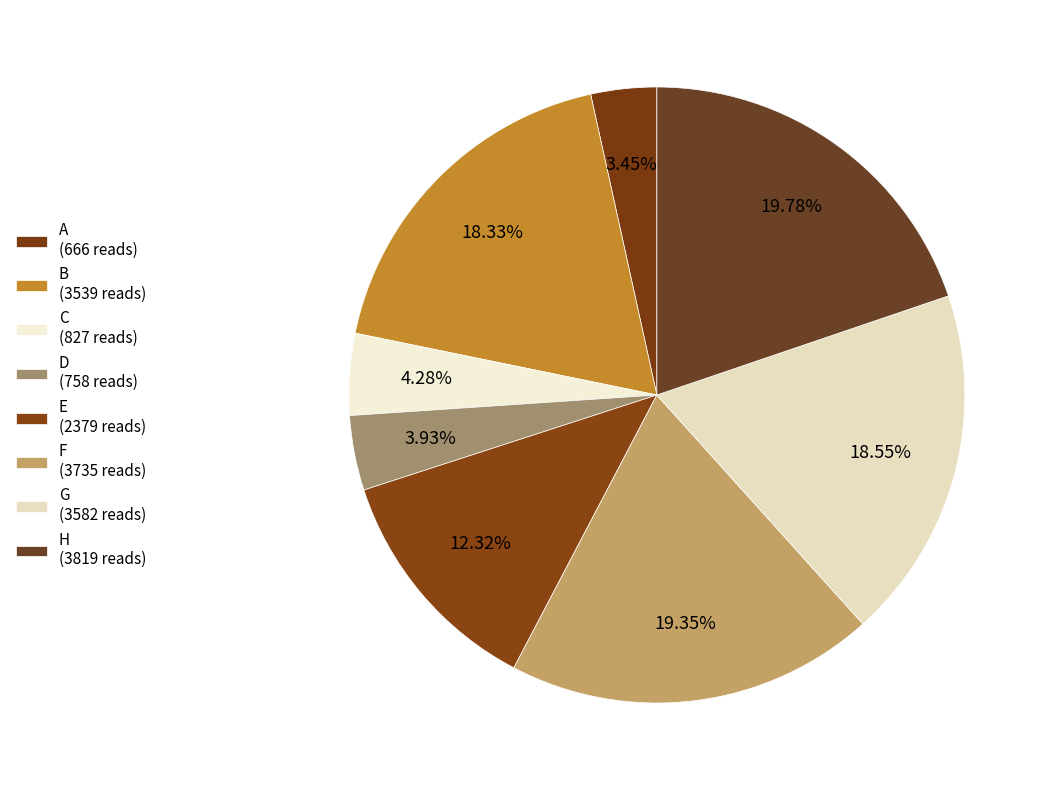

What percentage is the D slice, to the nearest percent?

4%